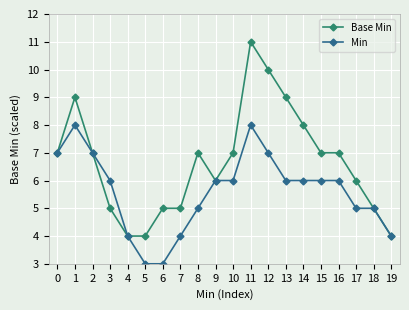

Which series has the largest total across all categories?

Base Min